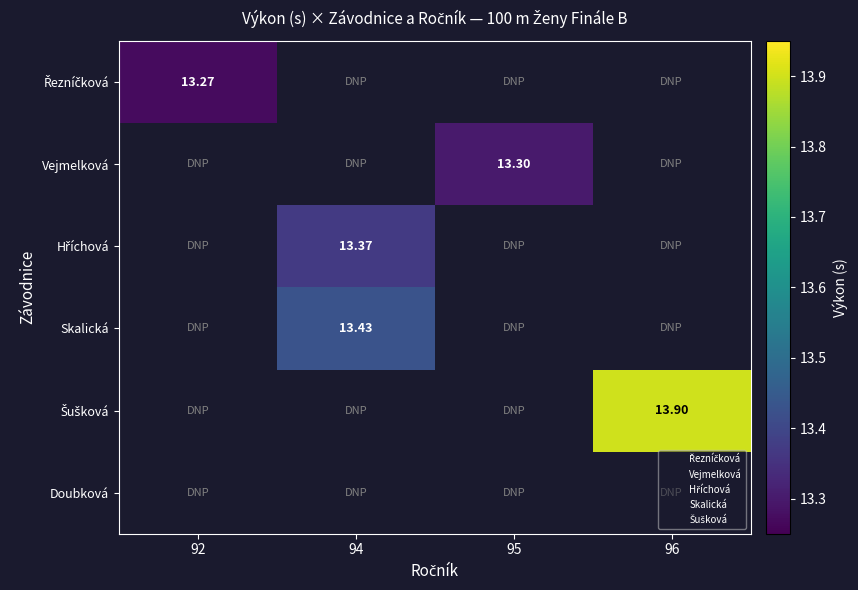

Which series has the largest range (max minus min)?

Řezníčková